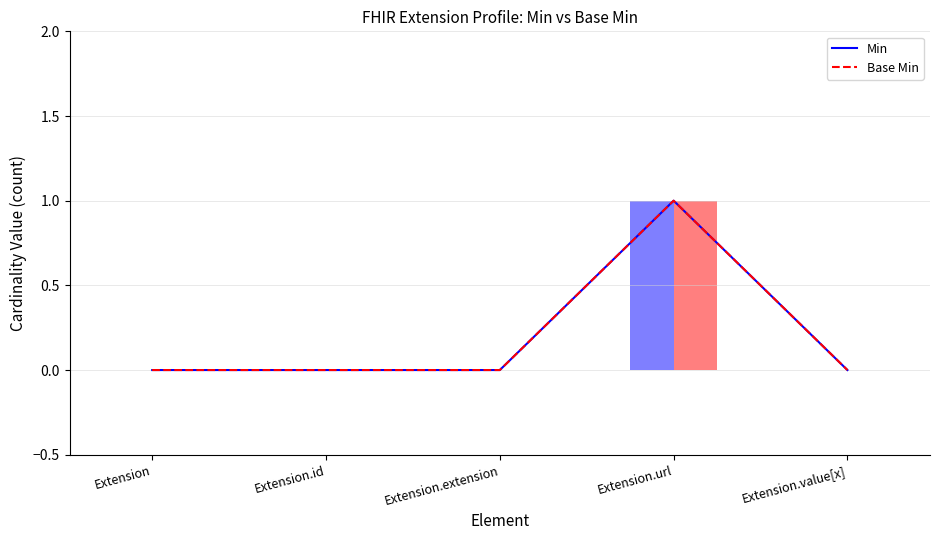

What is the label of the 3rd bar from the left?

Extension.extension